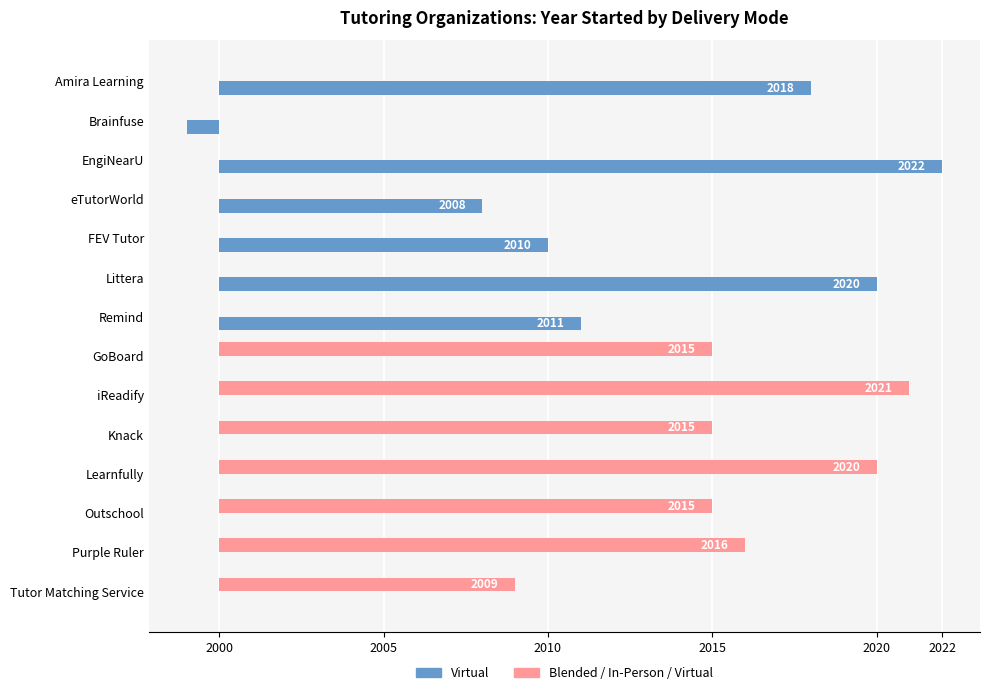

What are all the series names shown in the legend?

Virtual, Blended / In-Person / Virtual